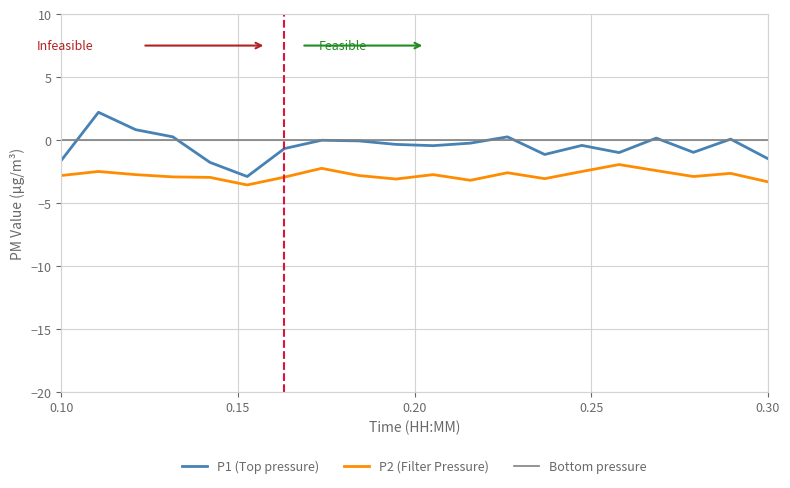

In P1, how many points are lower than both neighbors (excluding endpoints)?

5